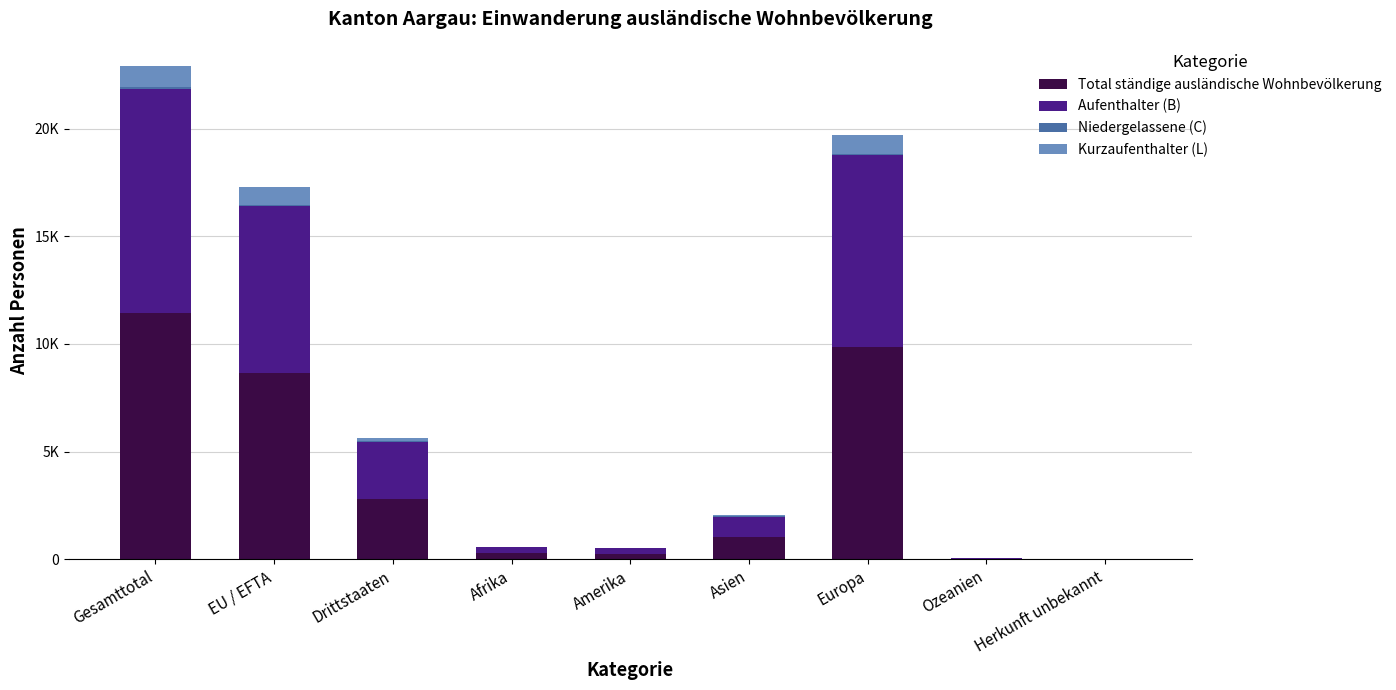

At which label does Total ständige ausländische Wohnbevölkerung reach its minimum?

Herkunft unbekannt